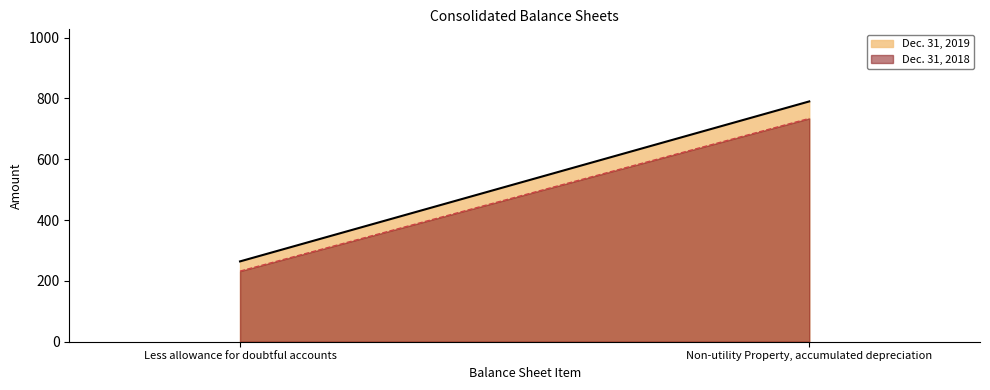

What is the total value across all series at Less allowance for doubtful accounts?

496